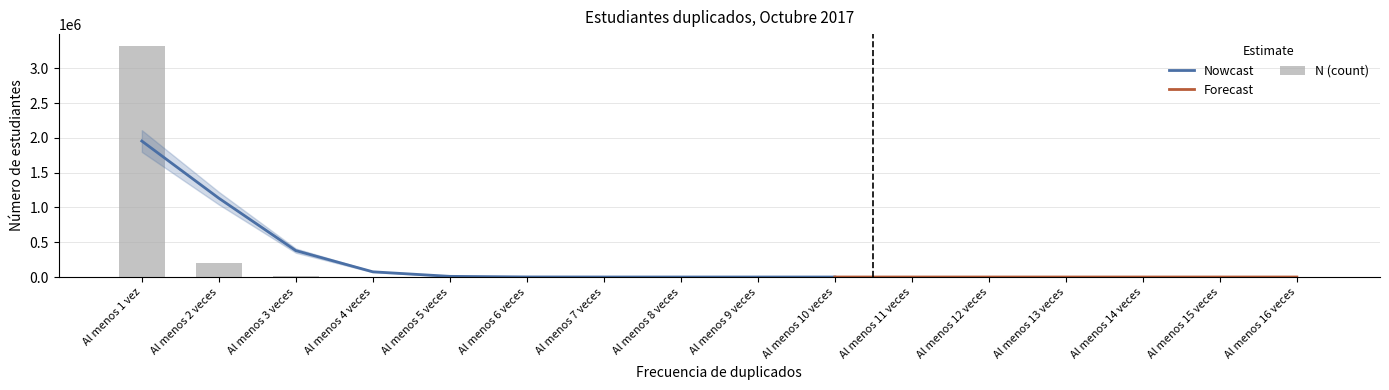

What is the label of the 3rd bar from the left?

Al menos 3 veces